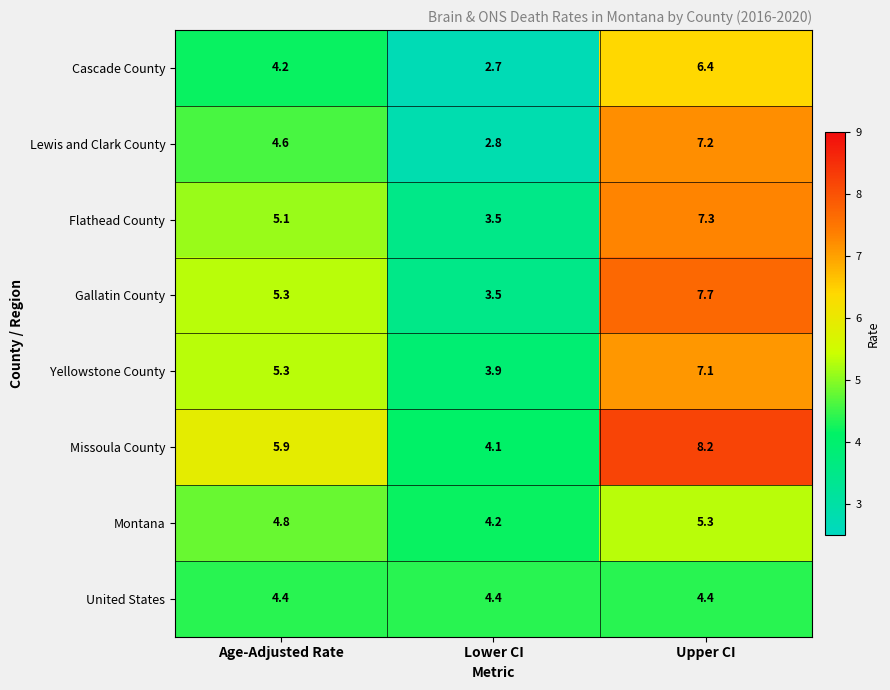

Which category has the lowest value in the Lewis and Clark County series?

Lower CI